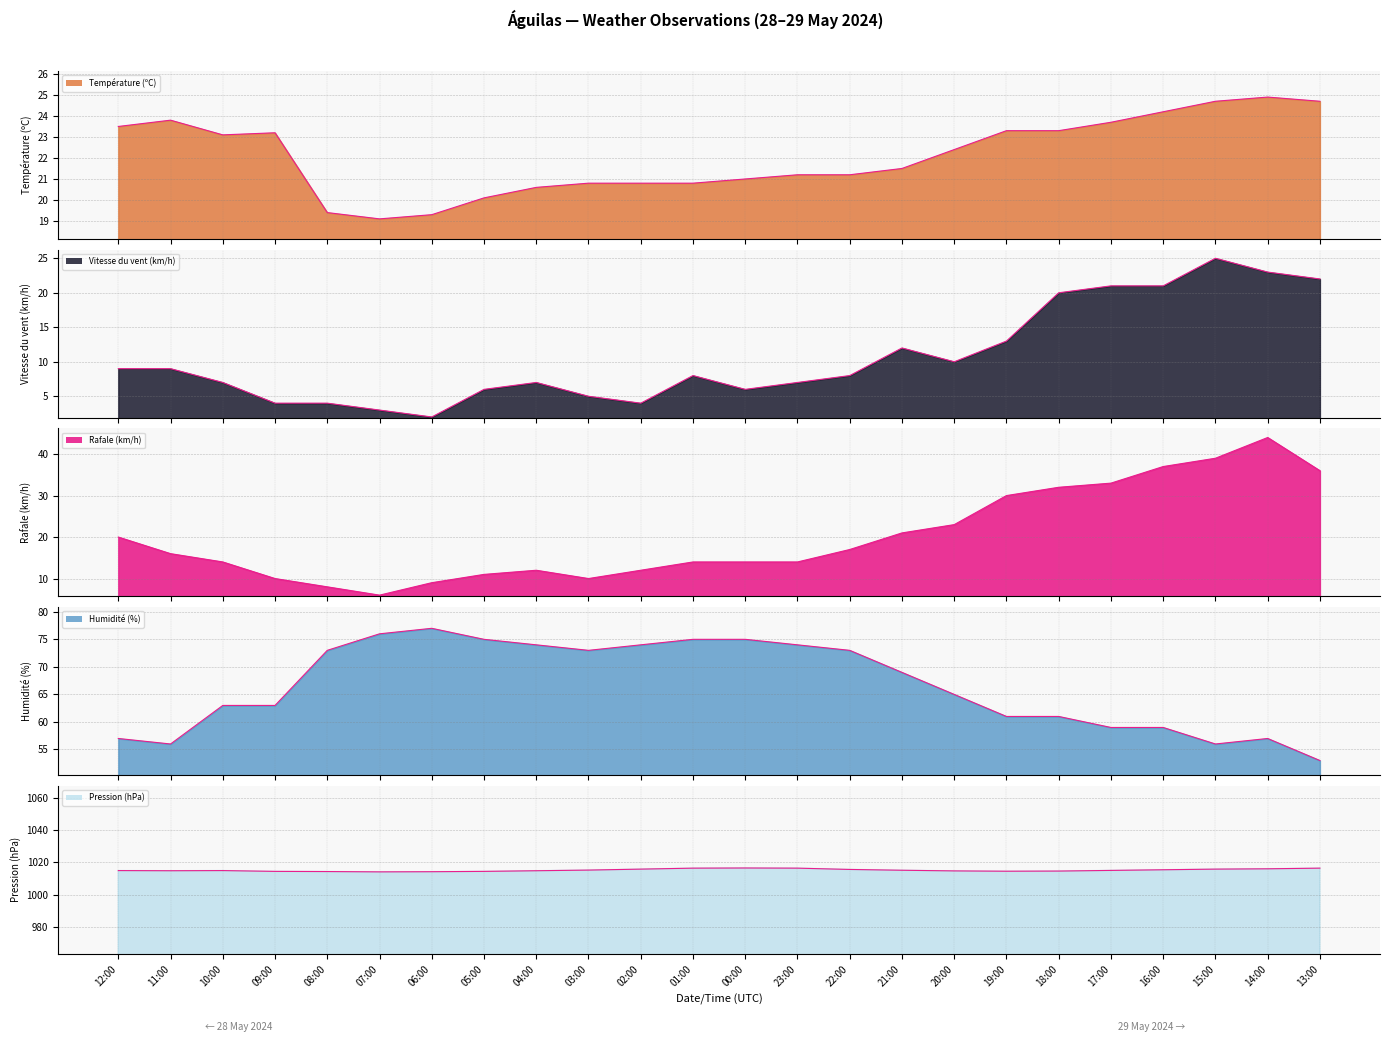

Reading left to right, list all the values displayed in this chart.

Température (ºC) line: 23.5	23.8	23.1	23.2	19.4	19.1	19.3	20.1	20.6	20.8	20.8	20.8	21.0	21.2	21.2	21.5	22.4	23.3	23.3	23.7	24.2	24.7	24.9	24.7
Vitesse du vent (km/h) line: 9.0	9.0	7.0	4.0	4.0	3.0	2.0	6.0	7.0	5.0	4.0	8.0	6.0	7.0	8.0	12.0	10.0	13.0	20.0	21.0	21.0	25.0	23.0	22.0
Rafale (km/h) line: 20.0	16.0	14.0	10.0	8.0	6.0	9.0	11.0	12.0	10.0	12.0	14.0	14.0	14.0	17.0	21.0	23.0	30.0	32.0	33.0	37.0	39.0	44.0	36.0
Humidité (%) line: 57.0	56.0	63.0	63.0	73.0	76.0	77.0	75.0	74.0	73.0	74.0	75.0	75.0	74.0	73.0	69.0	65.0	61.0	61.0	59.0	59.0	56.0	57.0	53.0
Pression (hPa) line: 1015.0	1014.9	1015.0	1014.5	1014.4	1014.2	1014.3	1014.5	1014.9	1015.3	1015.9	1016.5	1016.6	1016.5	1015.7	1015.2	1014.8	1014.6	1014.7	1015.1	1015.5	1015.9	1016.1	1016.5